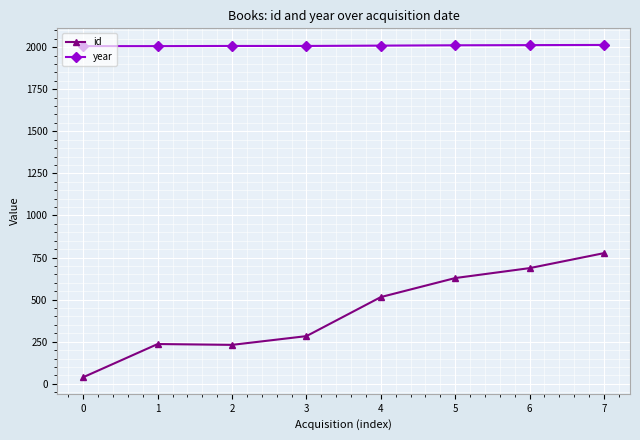

Which series has the largest total across all categories?

year